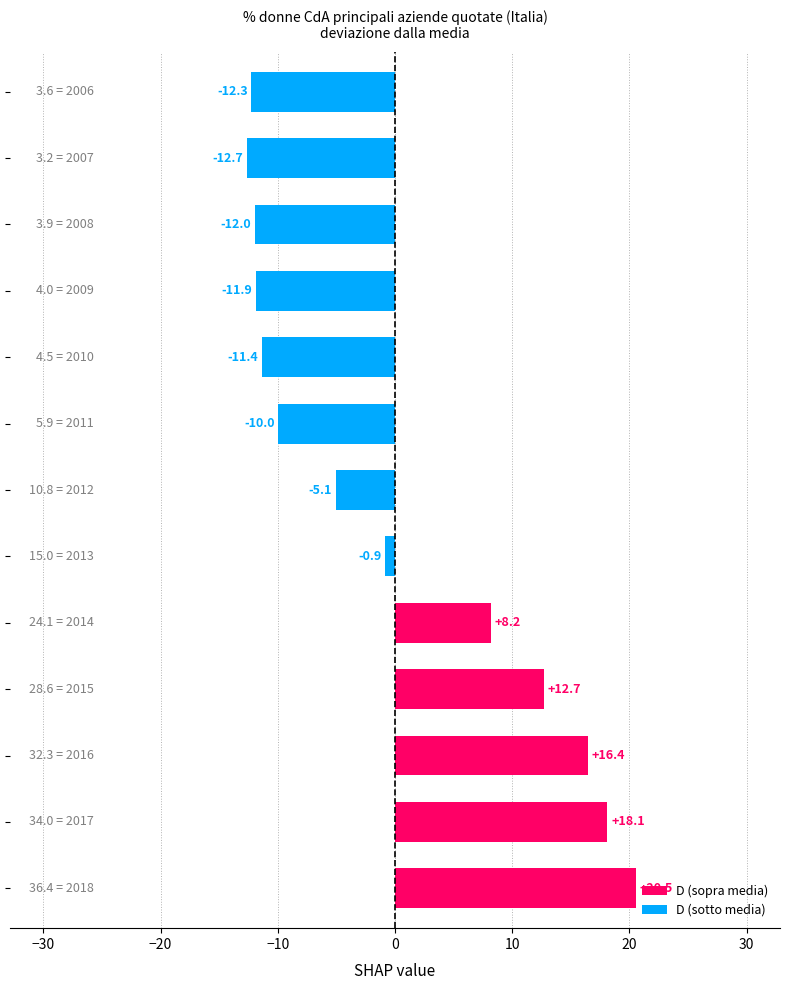

What is the difference between the second highest and minimum values?

30.8